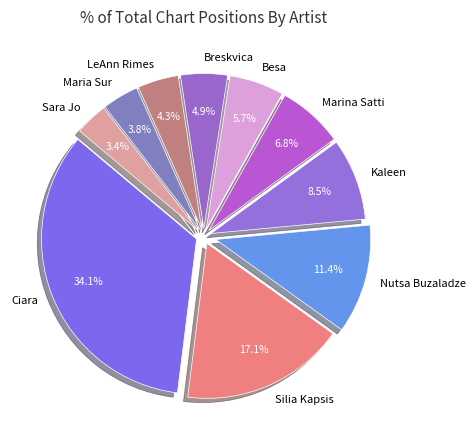

Do Marina Satti and Kaleen together represent more than half of the pie?

No